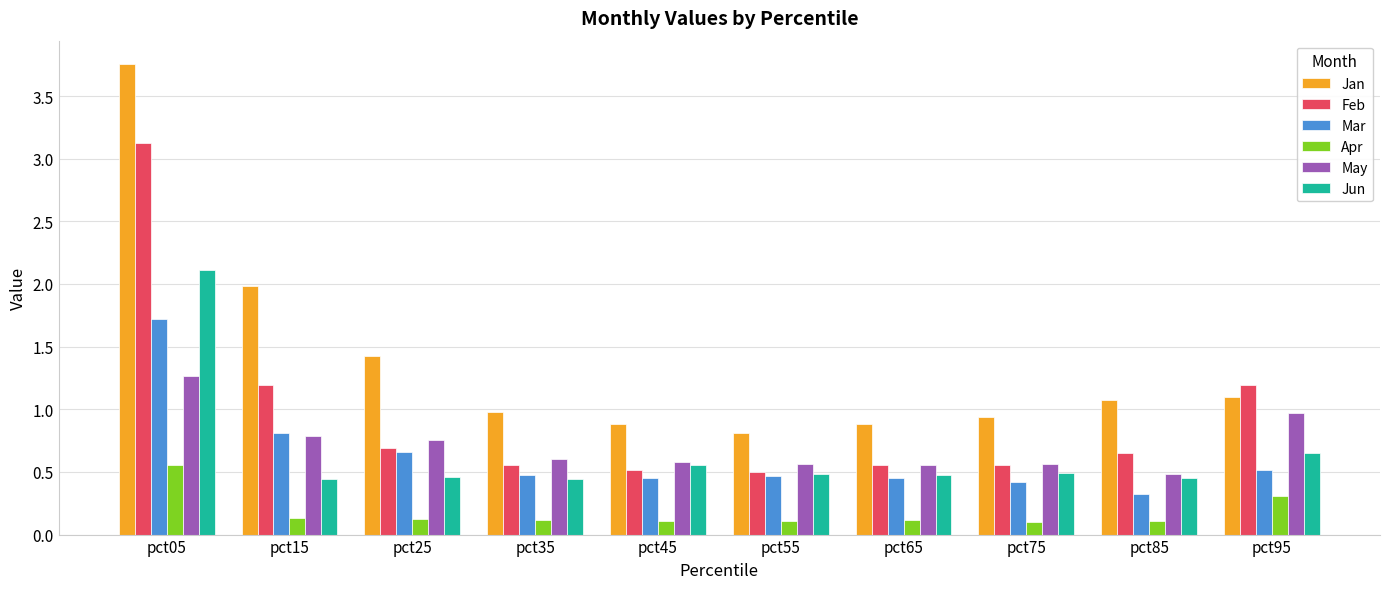

Does the chart contain any negative values?

No